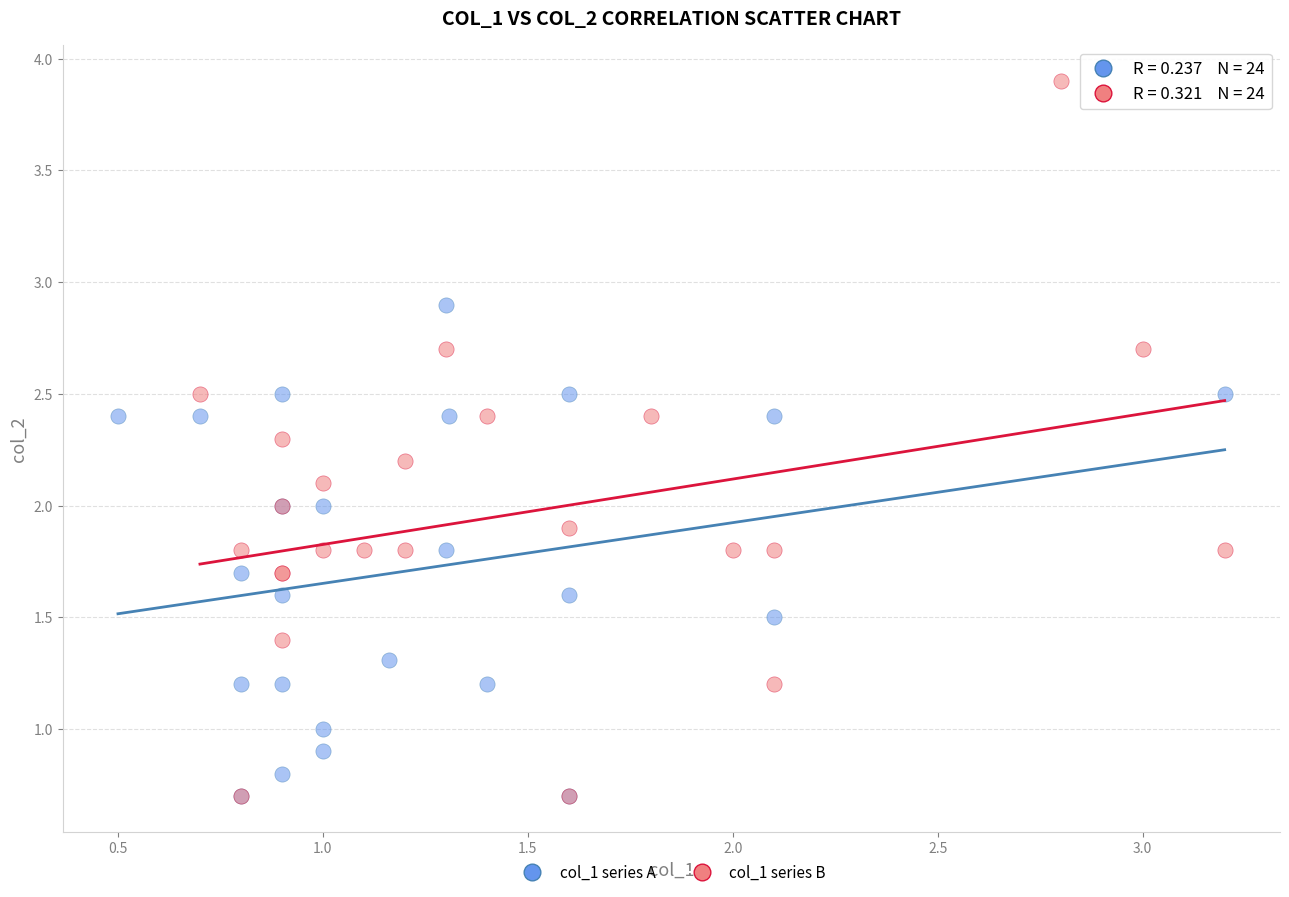

Which series has the widest spread of Y values?

col_1 series B